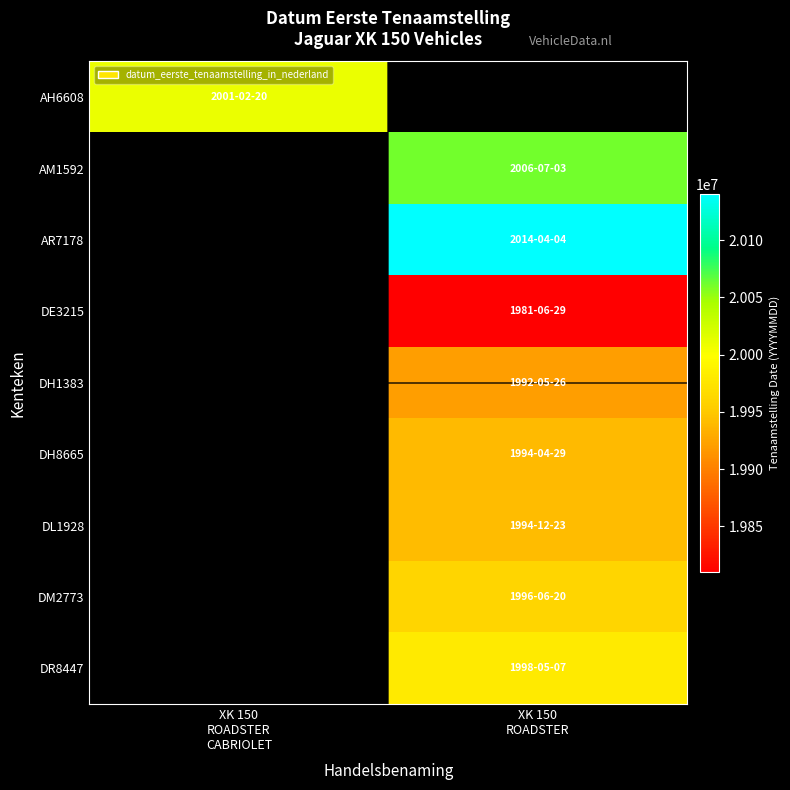

At how many categories does at least one series exceed 19891368?

2